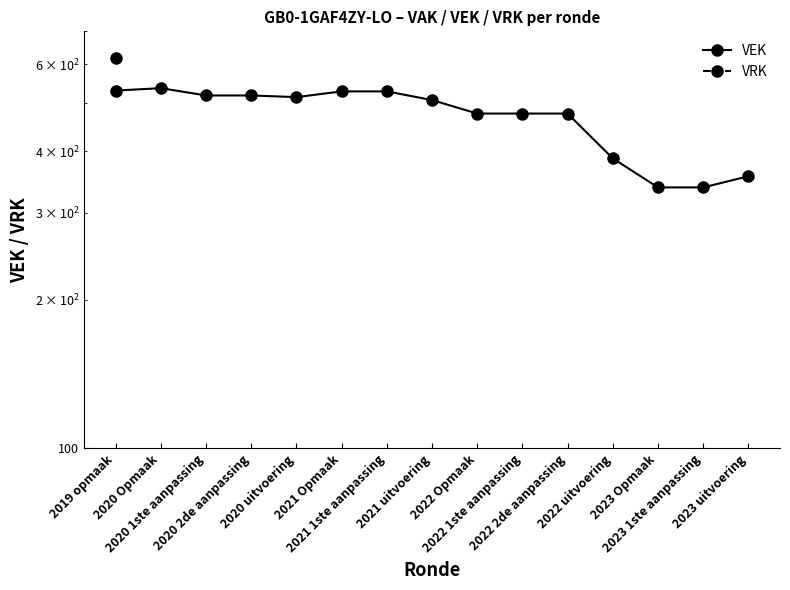

At which category does the data reach its first local peak?

2020 Opmaak